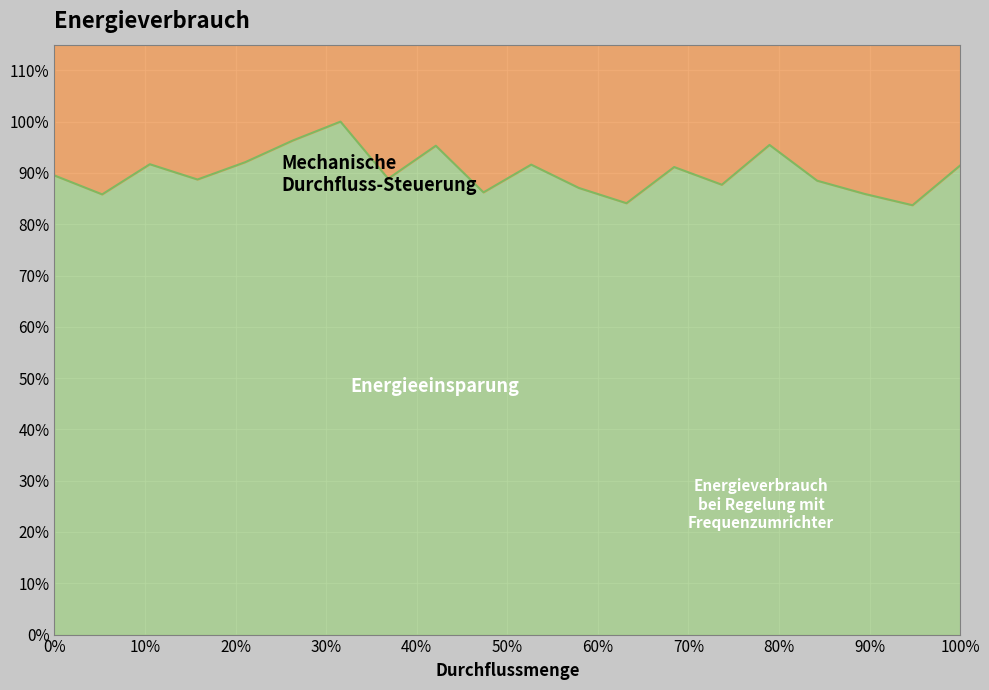

What value does the data have at 48757?

0.9